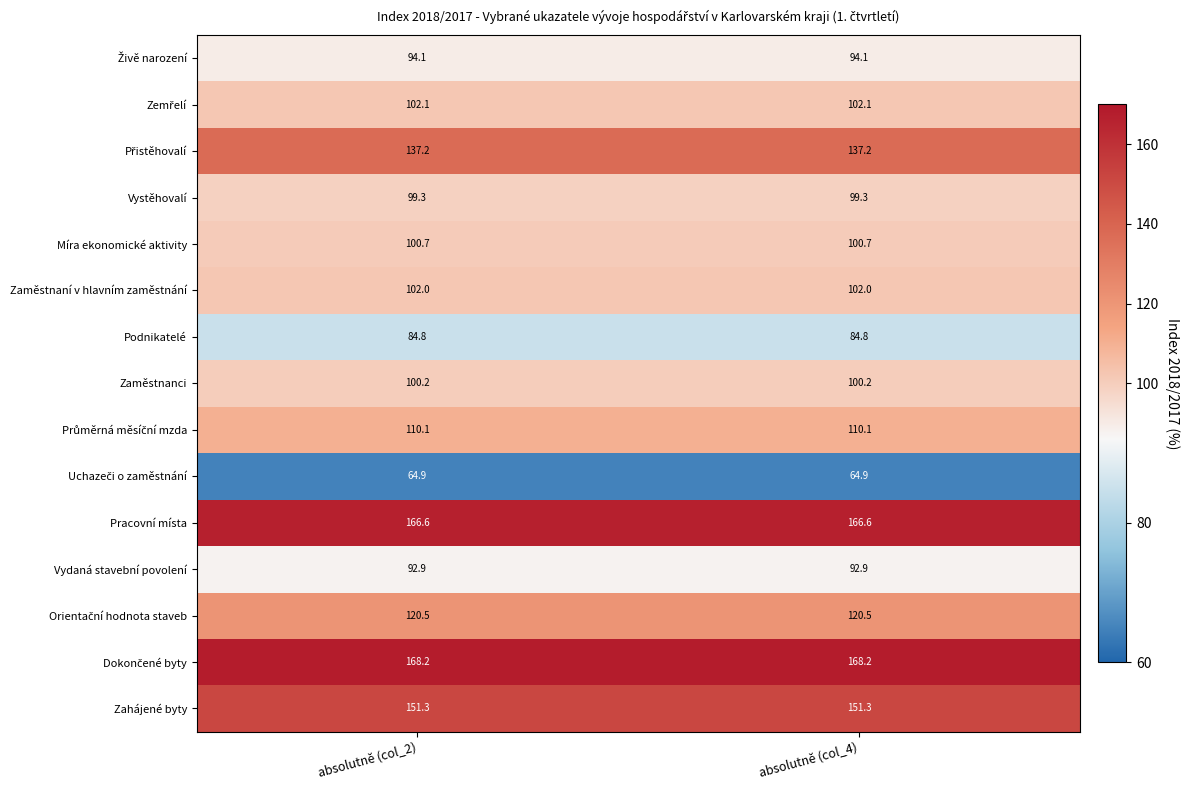

What is the minimum value shown in the chart?

64.9